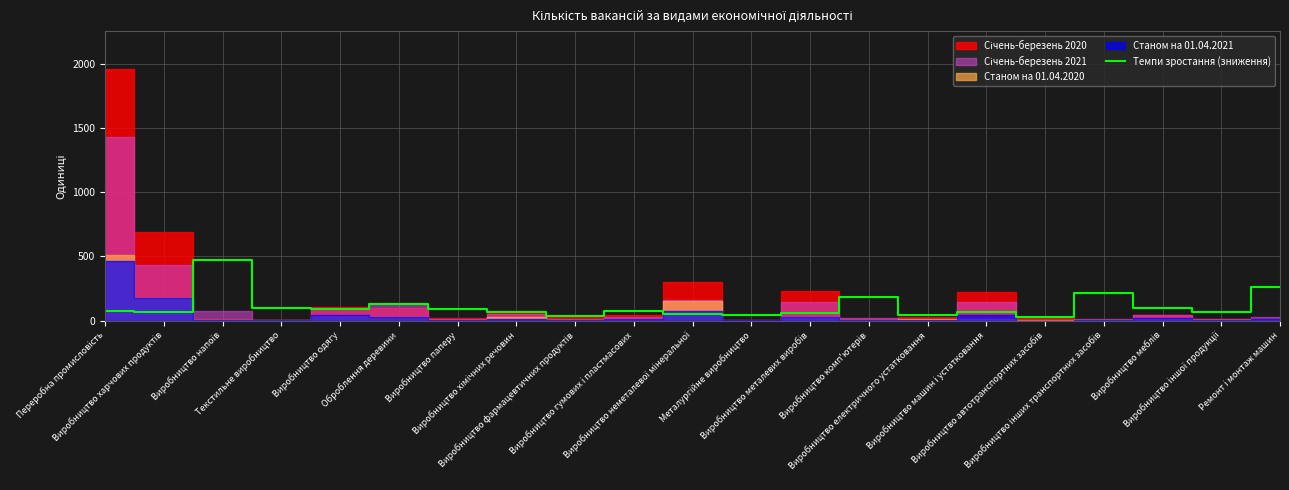

What is the difference between the maximum and minimum values?

442.0